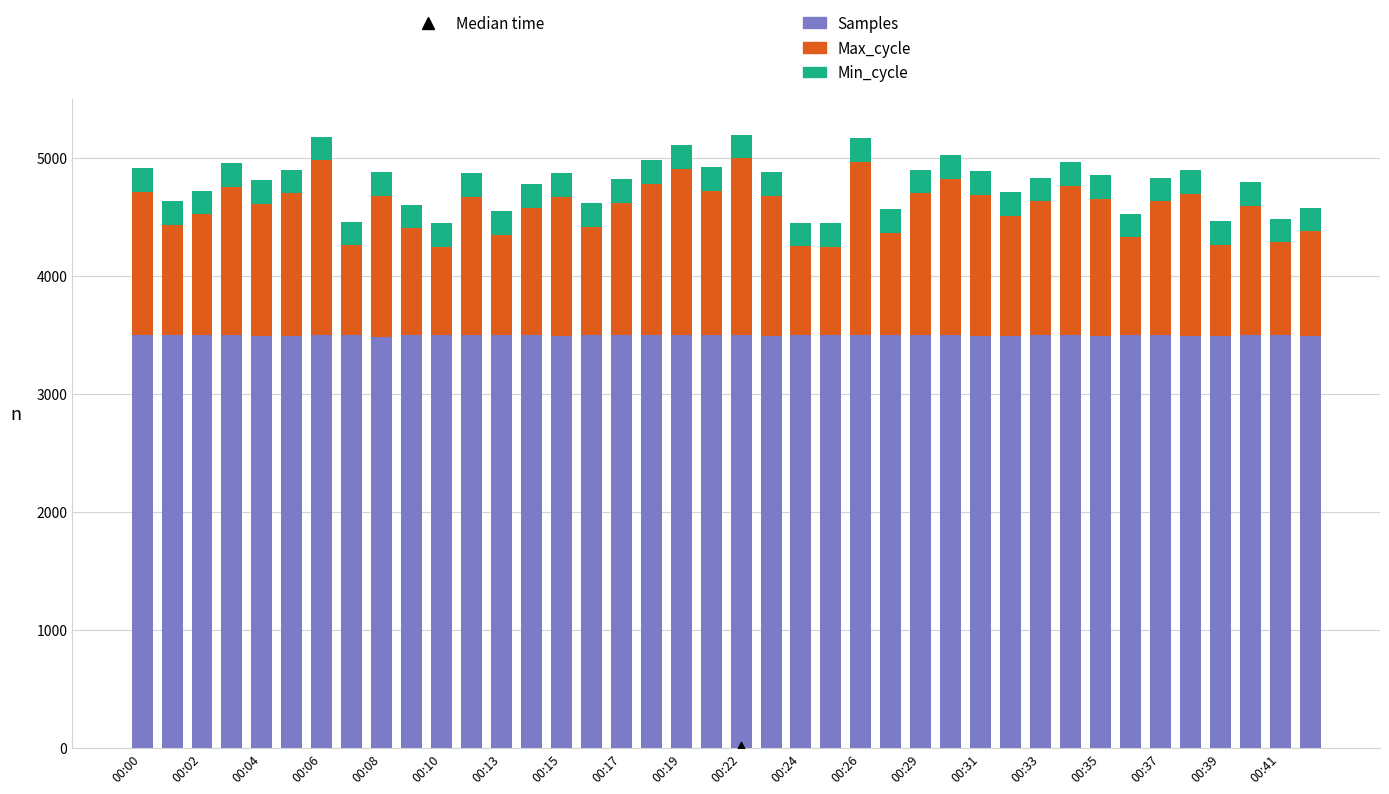

Is the value of Samples at 00:17 greater than the value of Max_cycle at 00:26?

Yes